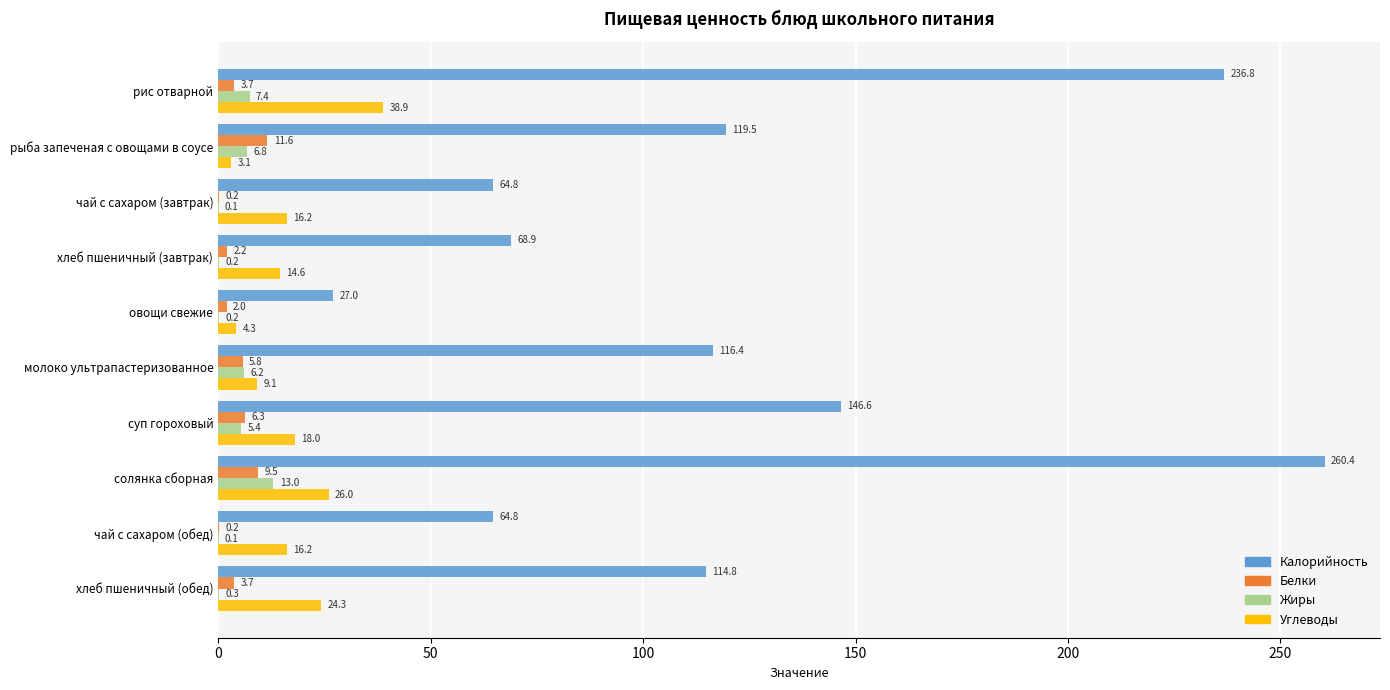

What is the total value across all series at молоко ультрапастеризованное?

137.5